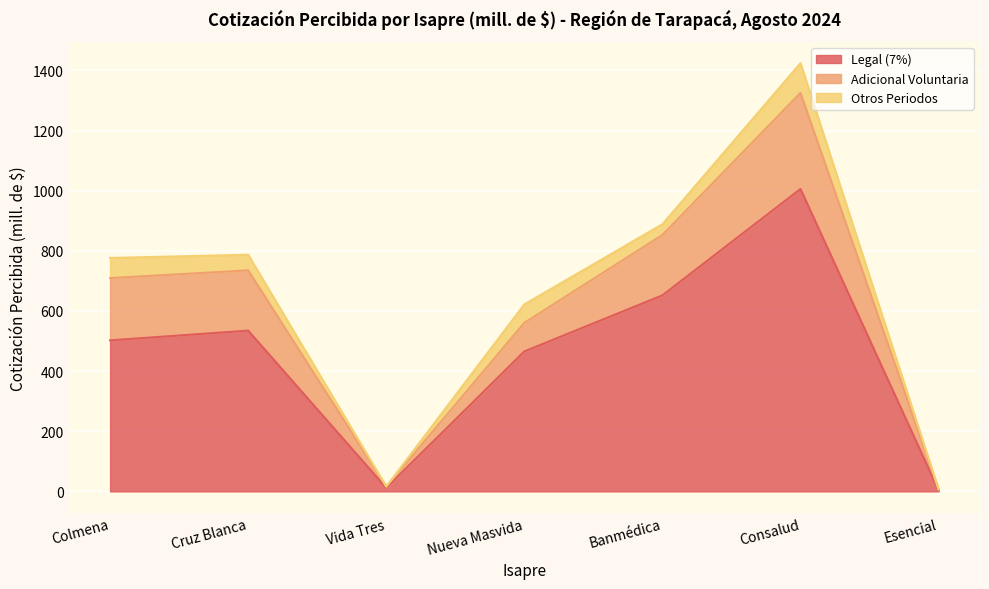

What are all the series names shown in the legend?

Legal (7%), Adicional Voluntaria, Otros Periodos